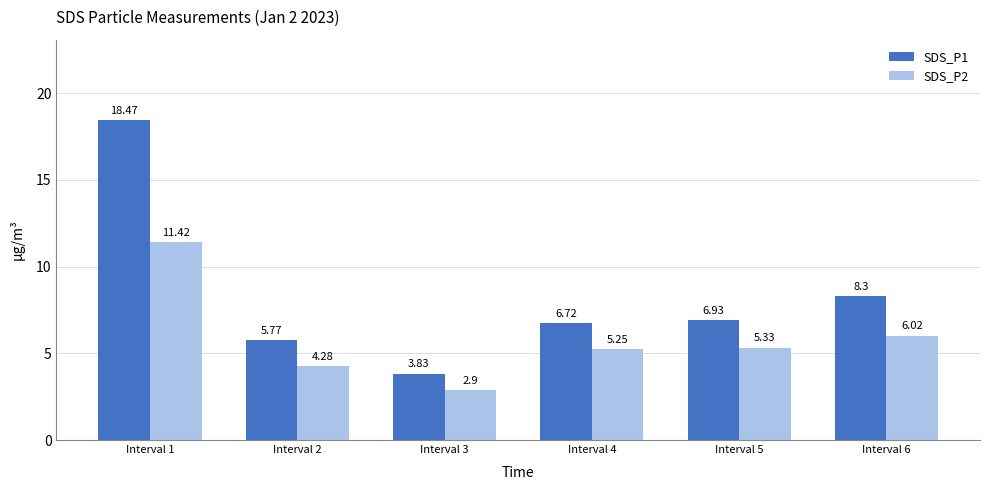

Which series has the largest range (max minus min)?

SDS_P1